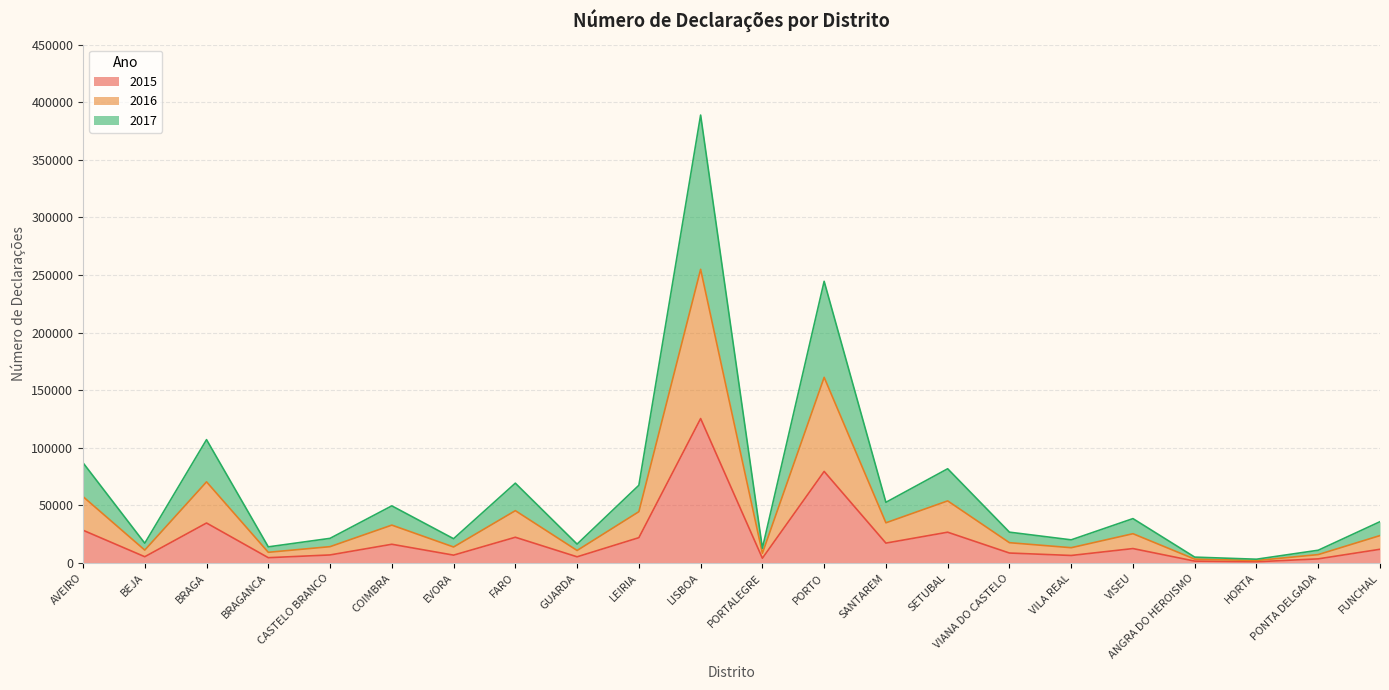

At which category is the sum across all series the highest?

LISBOA